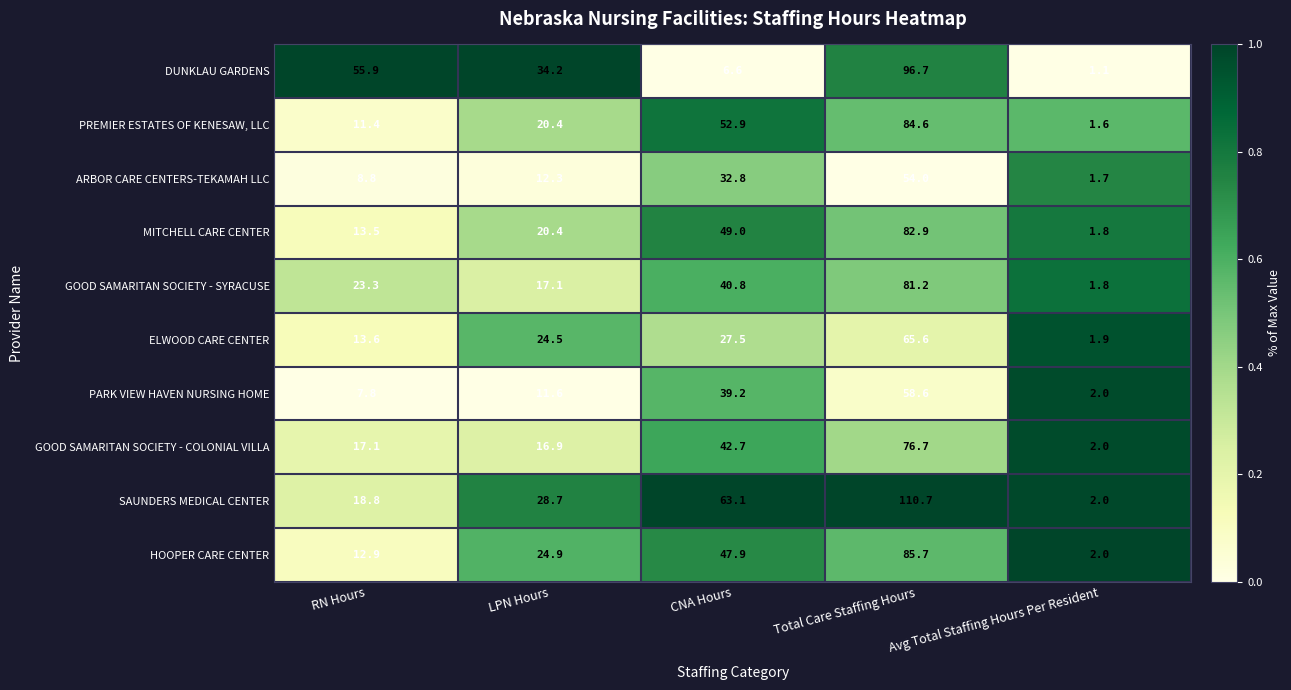

List the series in order of their peak value, highest first.

SAUNDERS MEDICAL CENTER, DUNKLAU GARDENS, HOOPER CARE CENTER, PREMIER ESTATES OF KENESAW, LLC, MITCHELL CARE CENTER, GOOD SAMARITAN SOCIETY - SYRACUSE, GOOD SAMARITAN SOCIETY - COLONIAL VILLA, ELWOOD CARE CENTER, PARK VIEW HAVEN NURSING HOME, ARBOR CARE CENTERS-TEKAMAH LLC